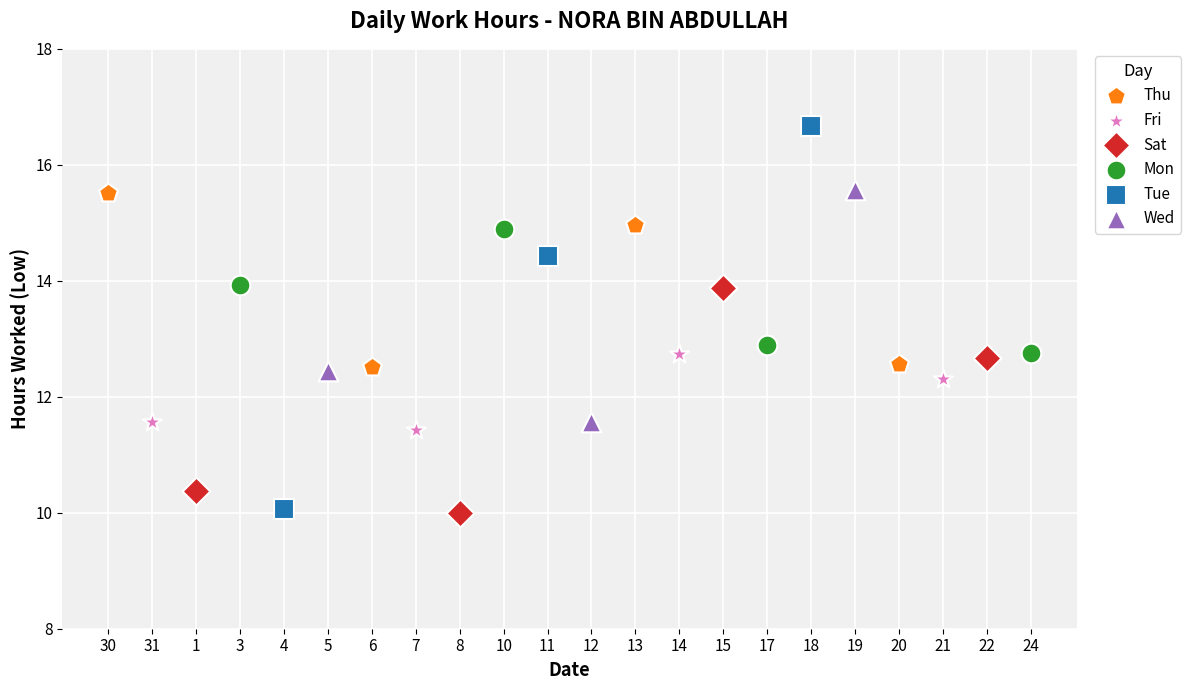

Which series reaches the maximum Y coordinate?

Tue